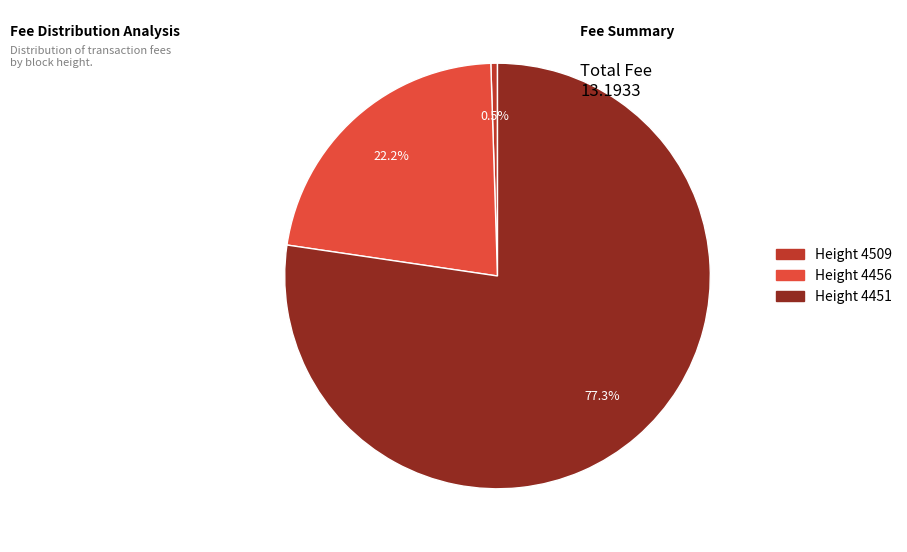

How many slices are in this pie chart?

3